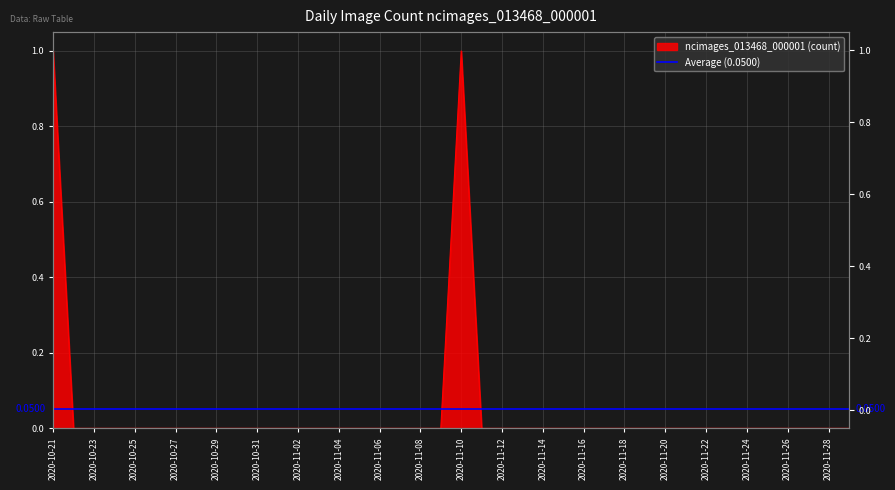

What is the label of the 23rd point from the right?

2020-11-07